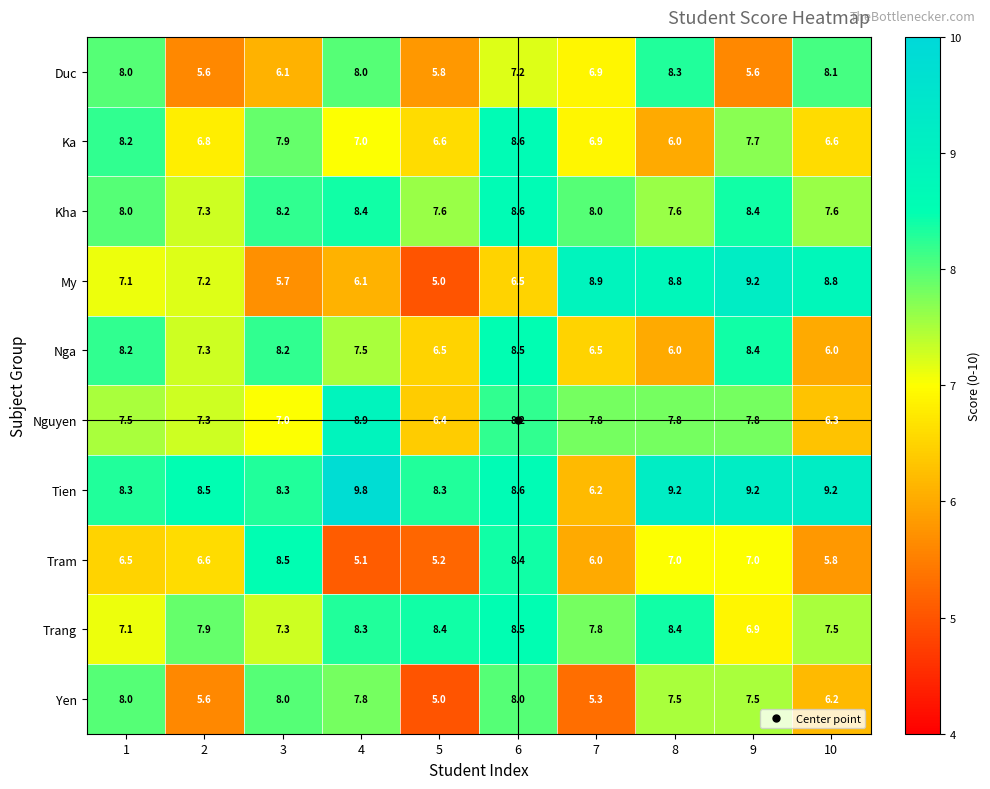

What is the smallest value displayed?

5.0